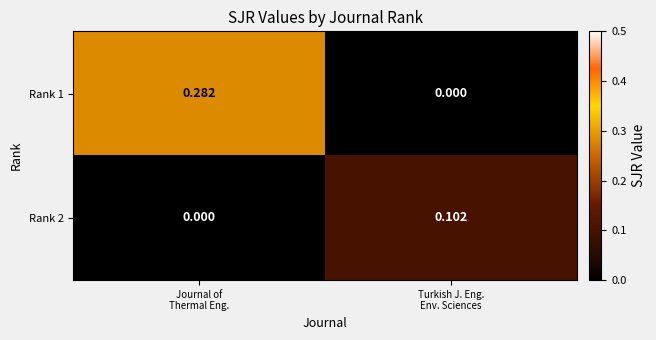

How many distinct data groups are displayed?

2